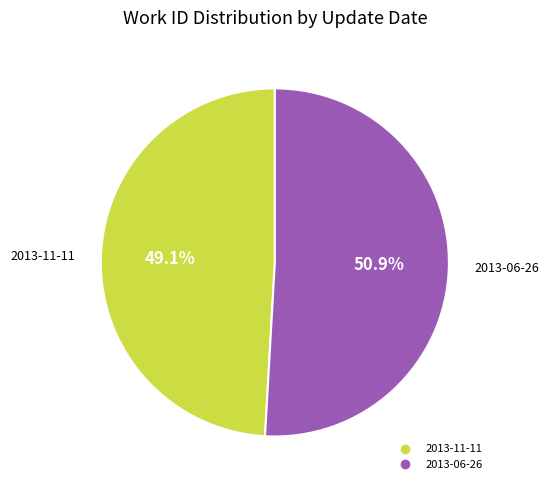

Between 2013-06-26 and 2013-11-11, which is larger?

2013-06-26